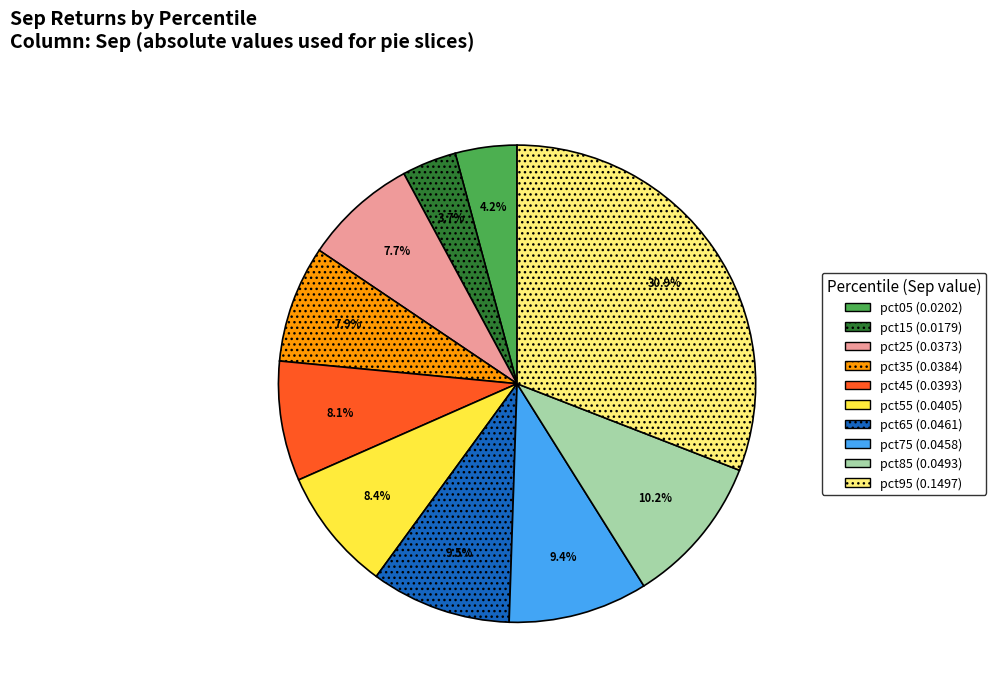

Is there any slice that represents more than half of the pie?

No